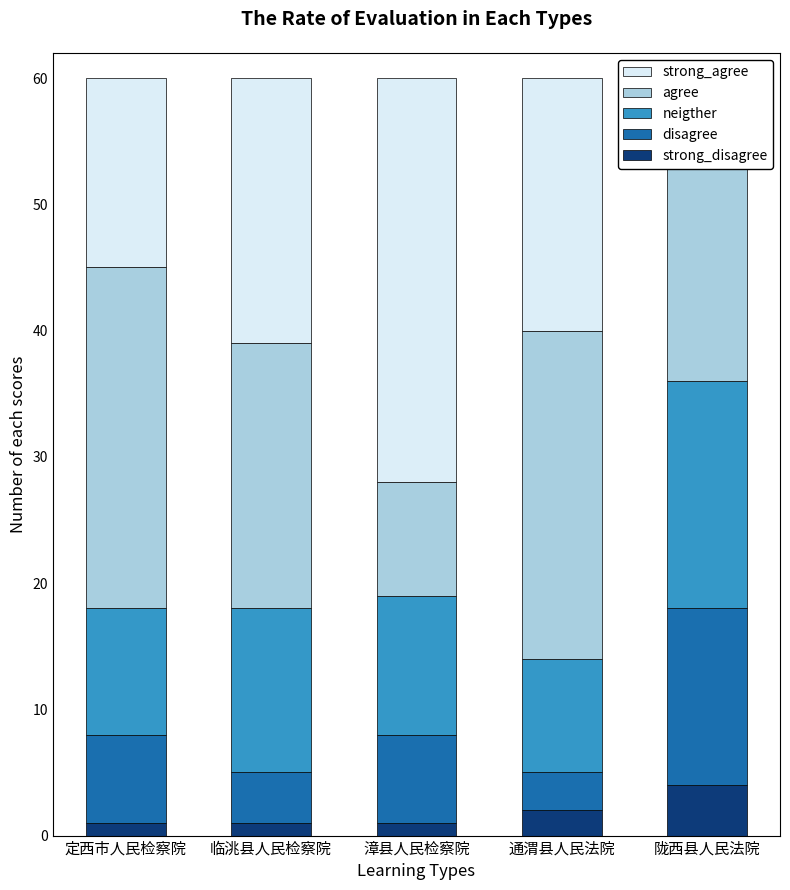

At which category is the sum across all series the highest?

定西市人民检察院